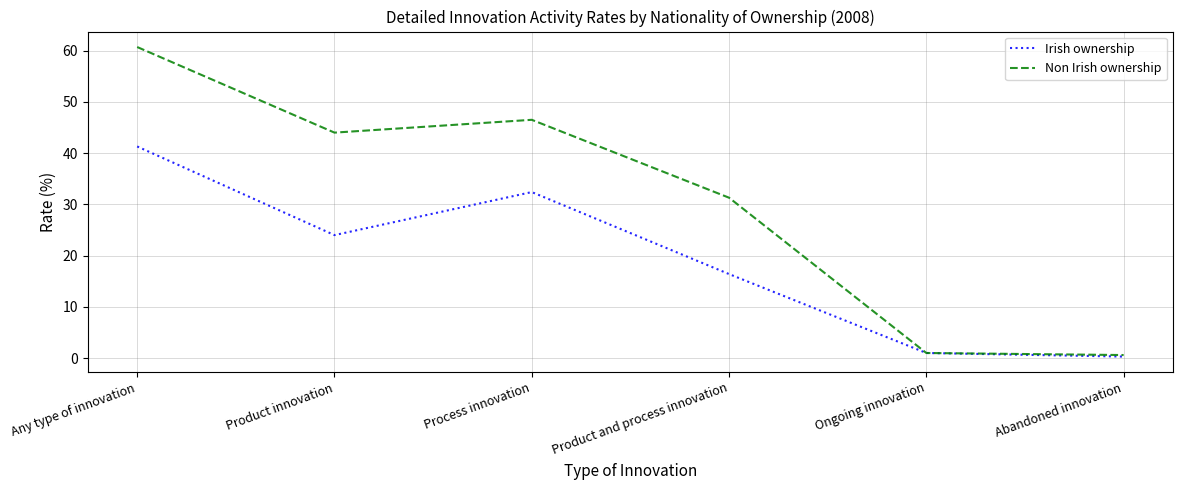

What is the maximum value shown in the chart?

60.7